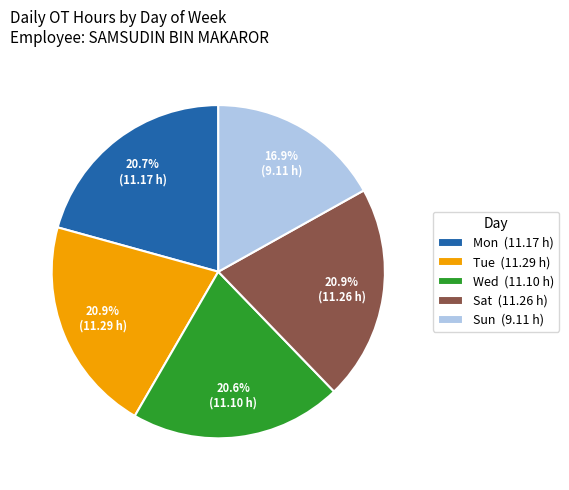

What is the total percentage of Mon (11.17 h) and Tue (11.29 h)?

41.6%